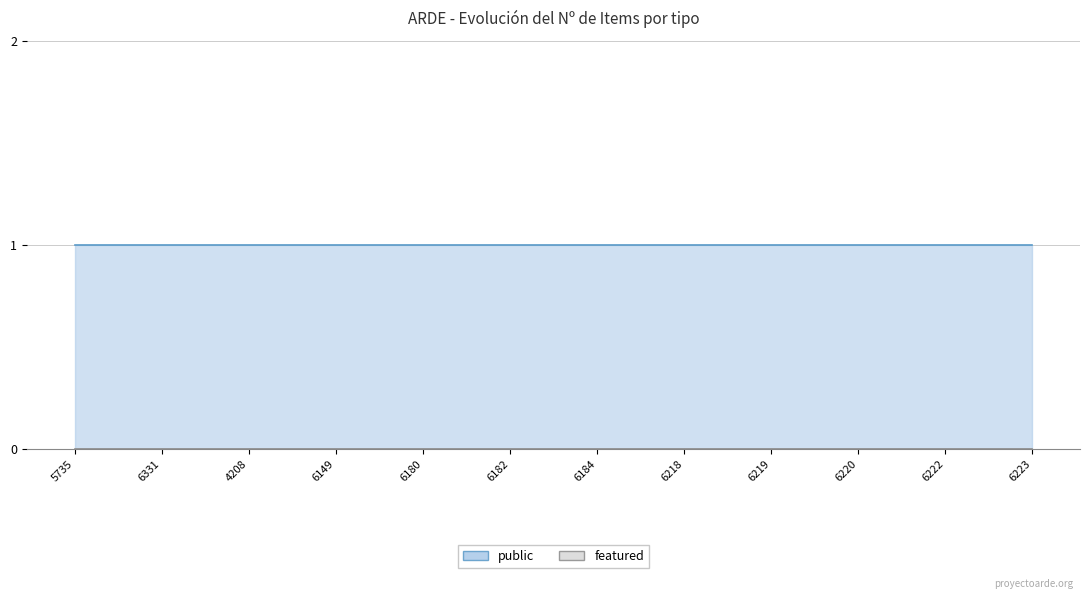

List the labels in order of featured value, smallest first.

5735, 6331, 4208, 6149, 6180, 6182, 6184, 6218, 6219, 6220, 6222, 6223